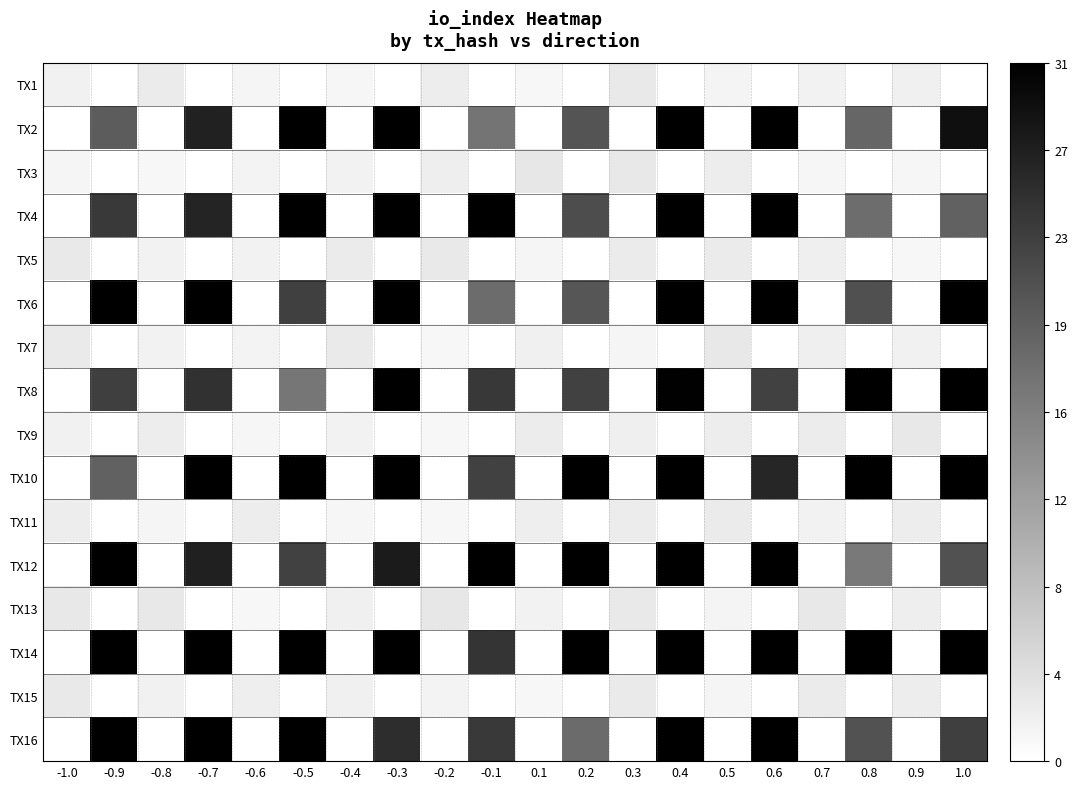

What is the difference between the highest and lowest values at 0.7?

2.9